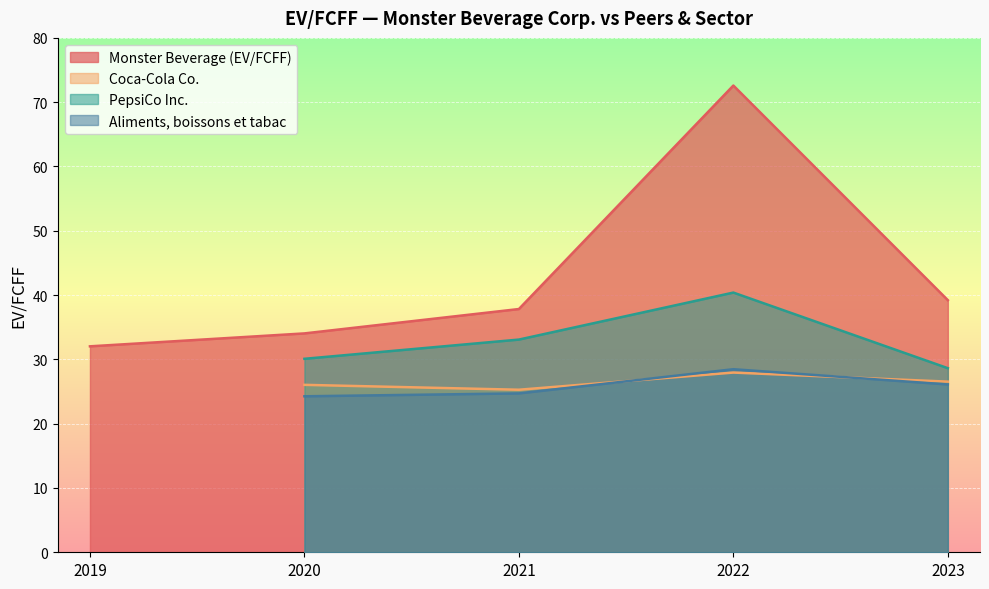

The Monster Beverage (EV/FCFF) series shows 111.2 at 2022. True or false?

False